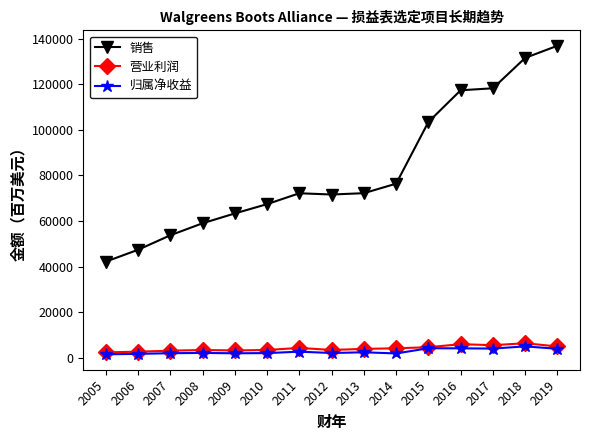

Which category has the lowest value in the 销售 series?

2005